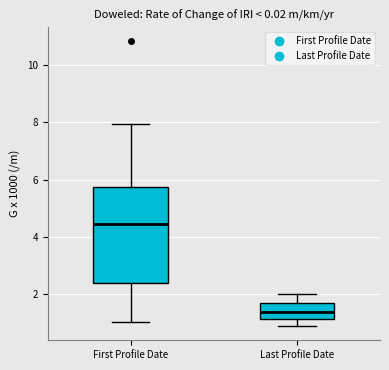

Comparing the boxes themselves (not the whiskers), which one is the tallest?

First Profile Date